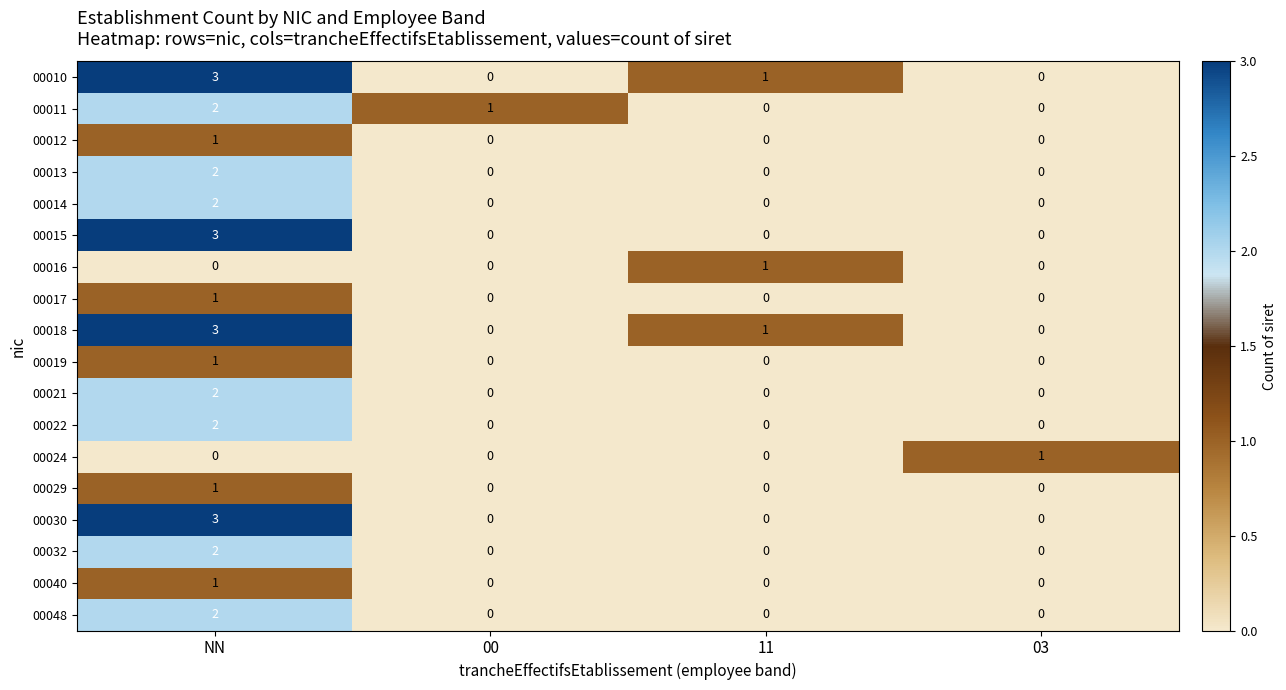

What is the spread (max minus min) of values at 00?

1